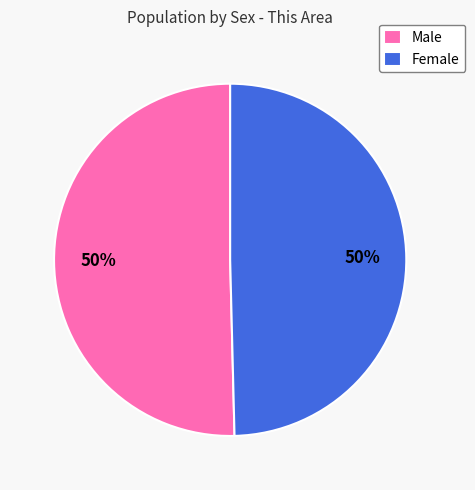

Combined, do Male and Female account for over 50%?

Yes